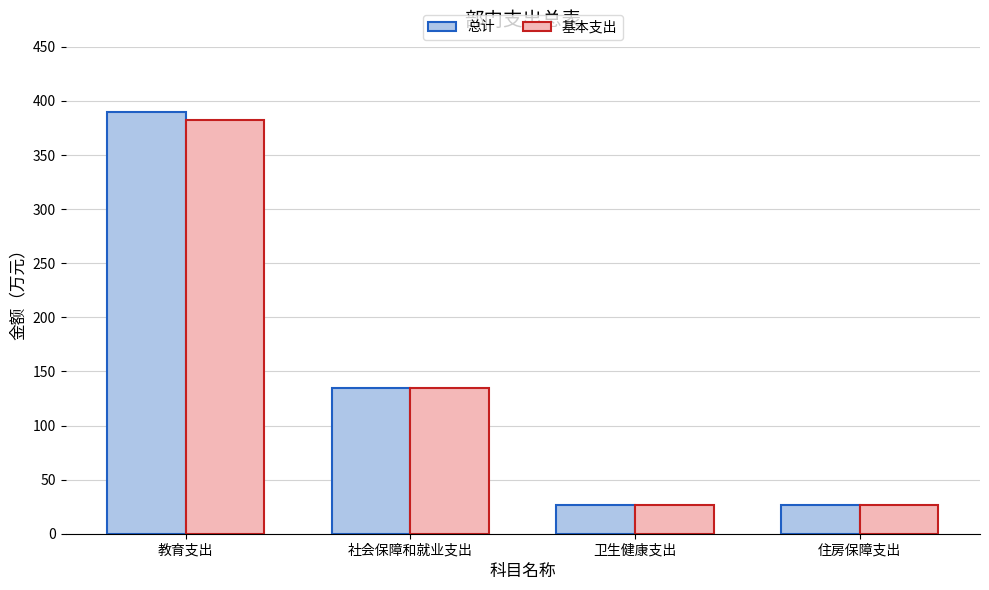

What is the highest value of the 总计 series?

390.2